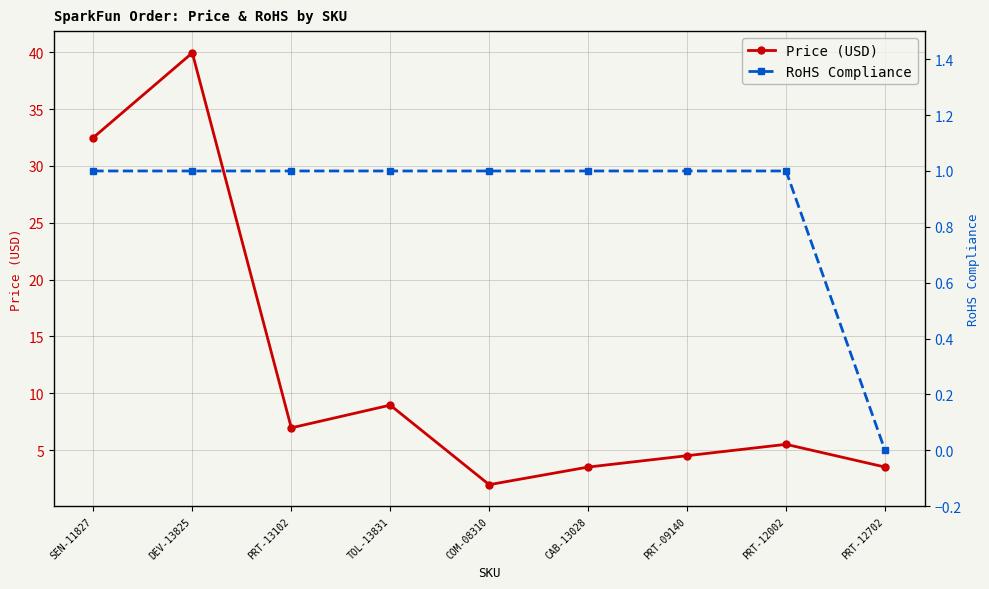

What is the average value of the RoHS Compliance series?

0.9